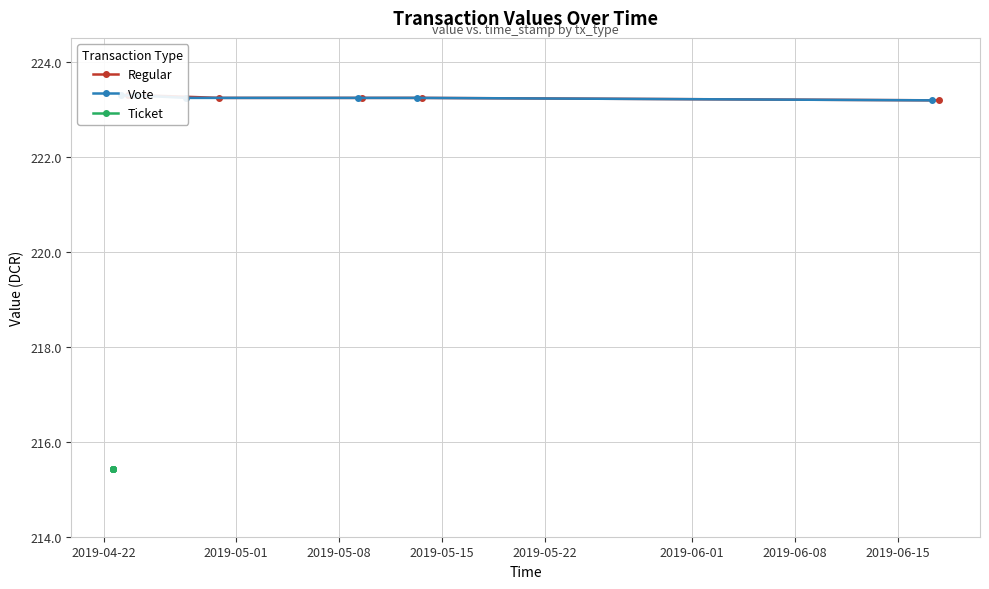

How many data points does each series have?

6